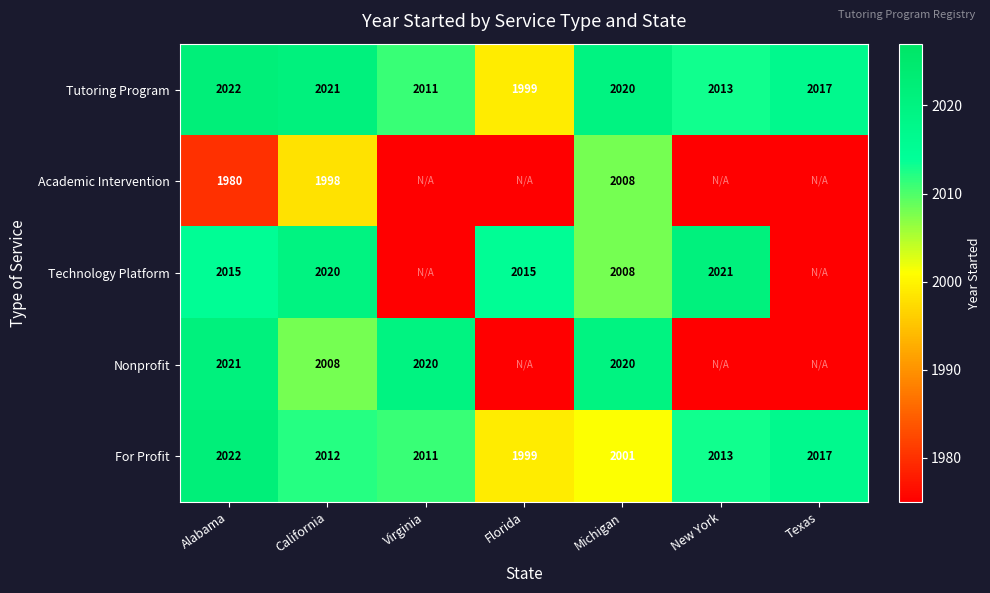

What is the minimum value shown in the chart?

1975